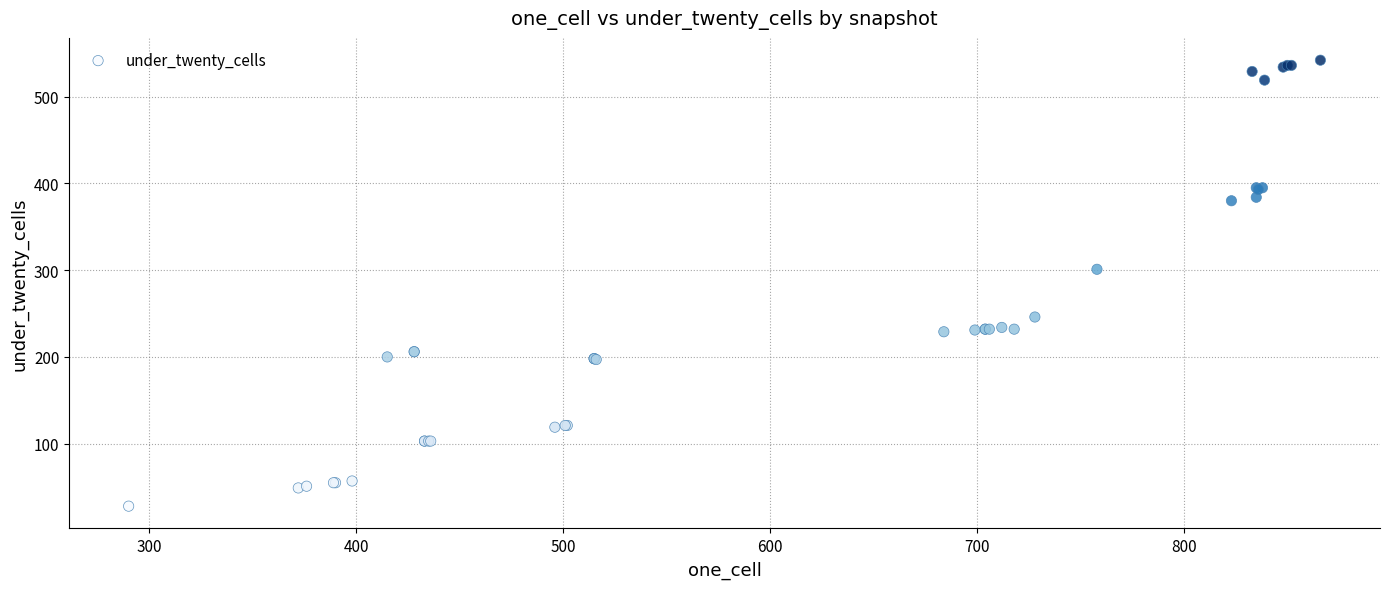

What Y value in the scatter plot is closest to 285?

301